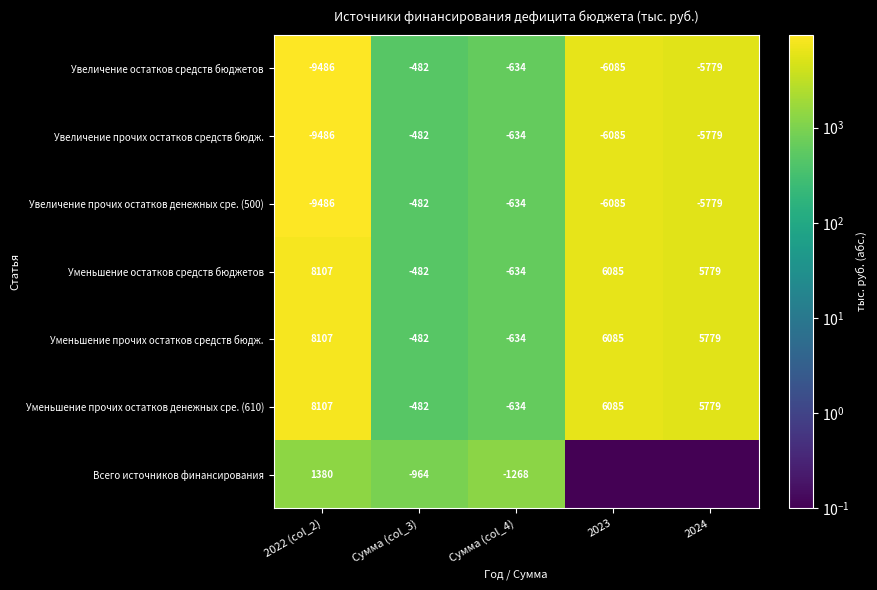

Is the value of Уменьшение прочих остатков денежных сре. (610) at 2022 (col_2) greater than the value of Увеличение остатков средств бюджетов at Сумма (col_3)?

Yes